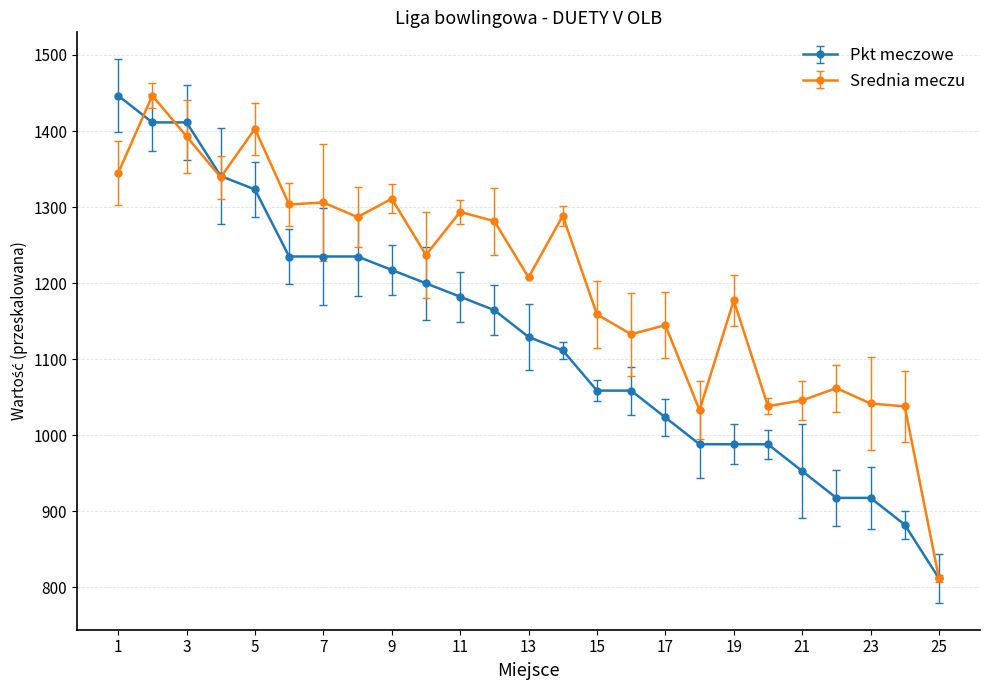

What is the value of the Srednia meczu point at the 17th from the left?

1144.8